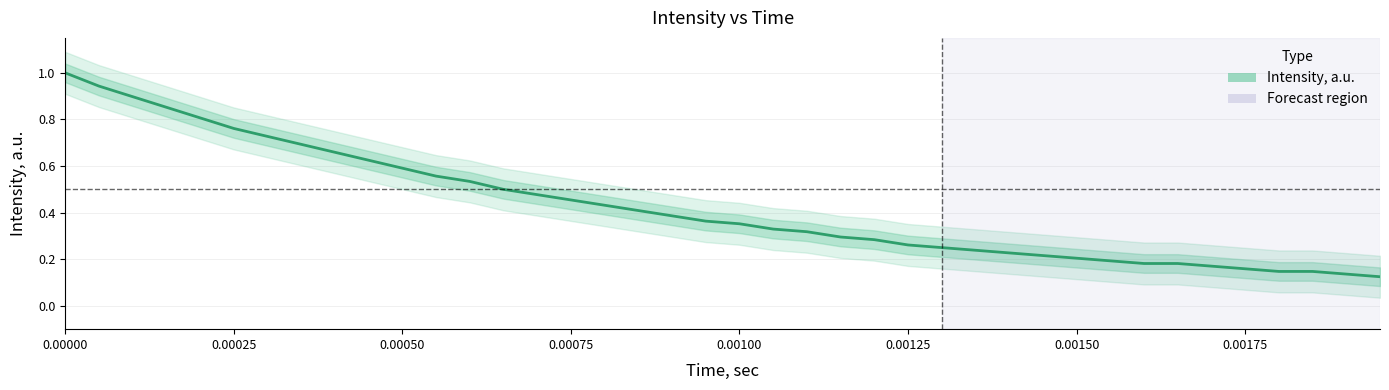

True or false: there are more than 2 points higher than both neighbors.

False